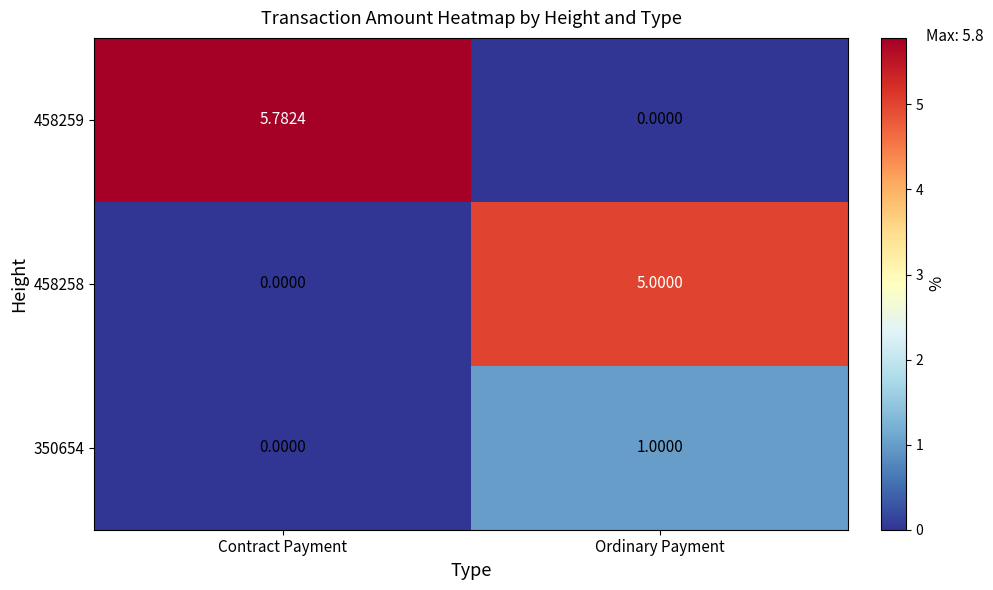

At which label does 350654 reach its minimum?

Contract Payment